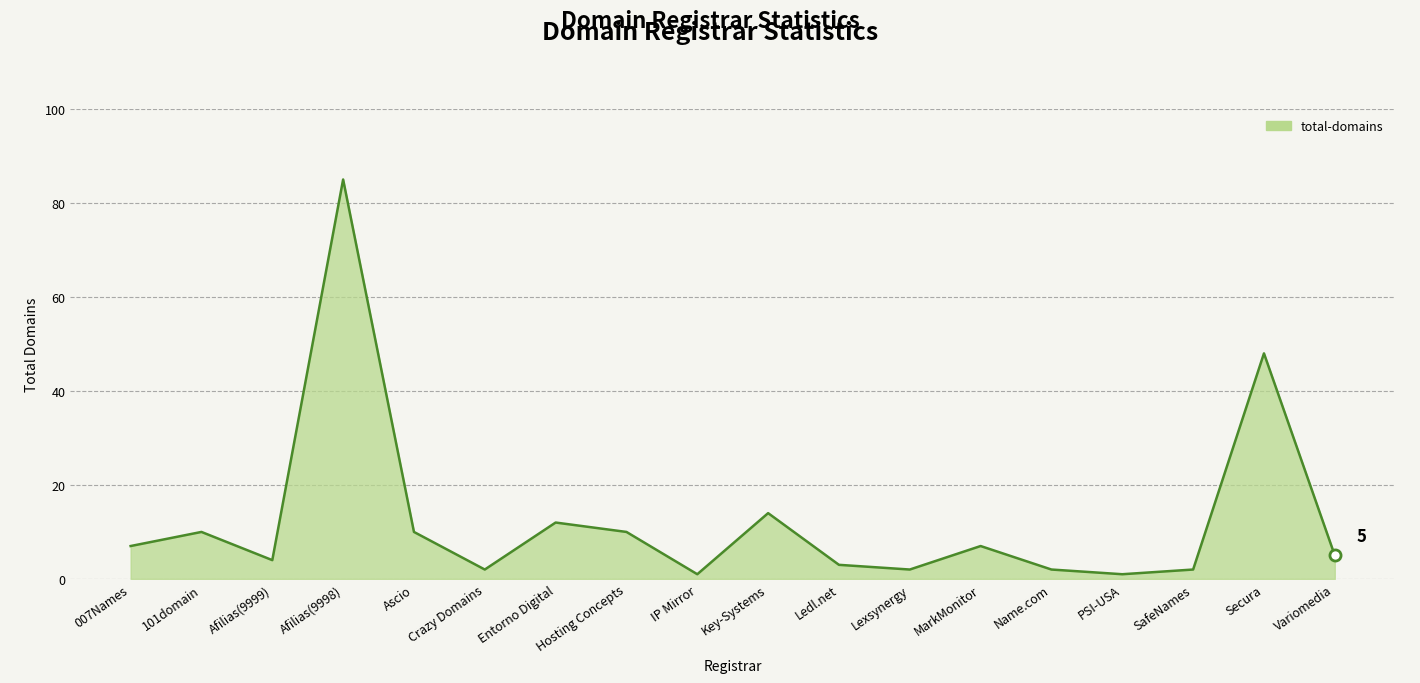

At which category does the data reach its first local peak?

101domain